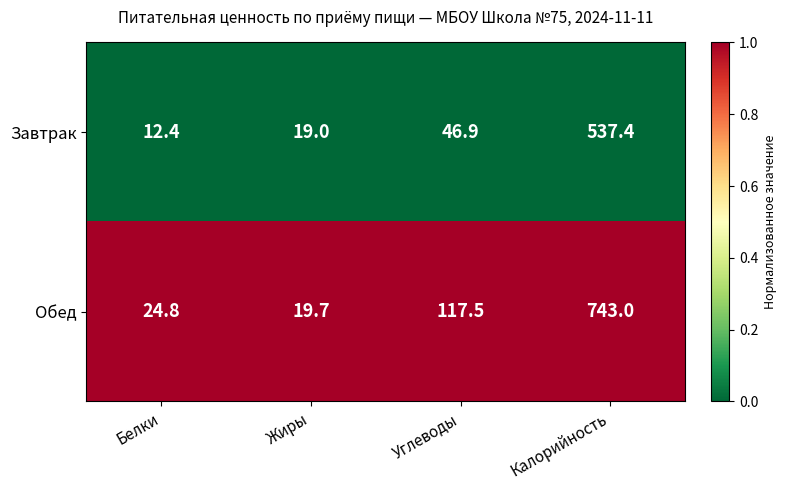

Count the number of categories in the chart.

4